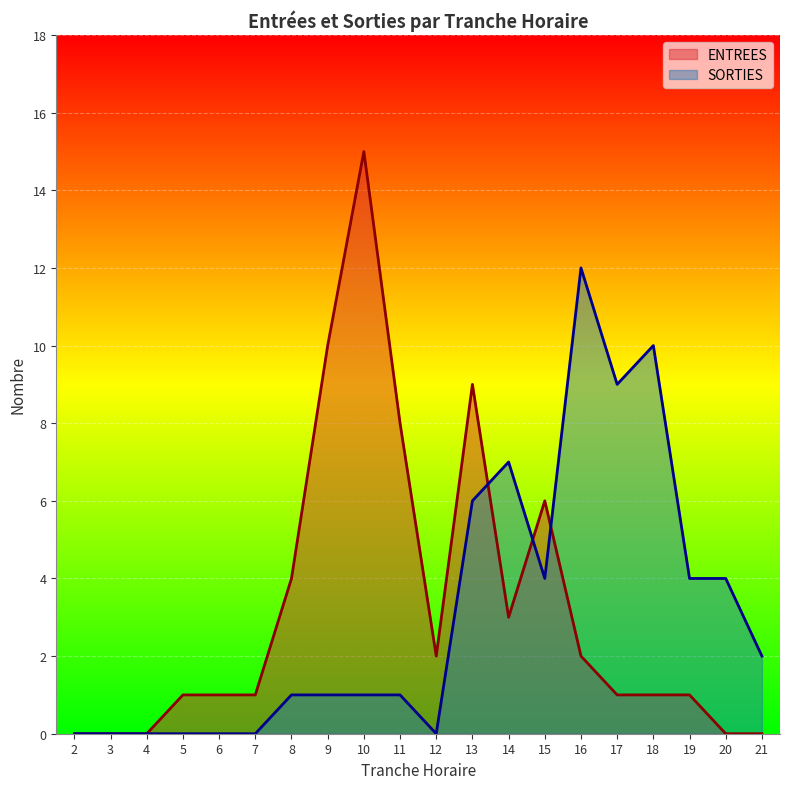

True or false: ENTREES has more than 2 interior local peaks.

True